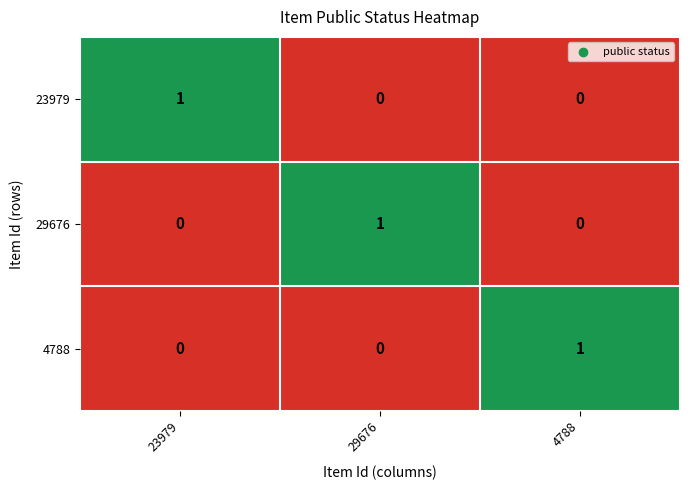

Reading right to left, list all the values displayed in this chart.

23979: 0	0	1
29676: 0	1	0
4788: 1	0	0